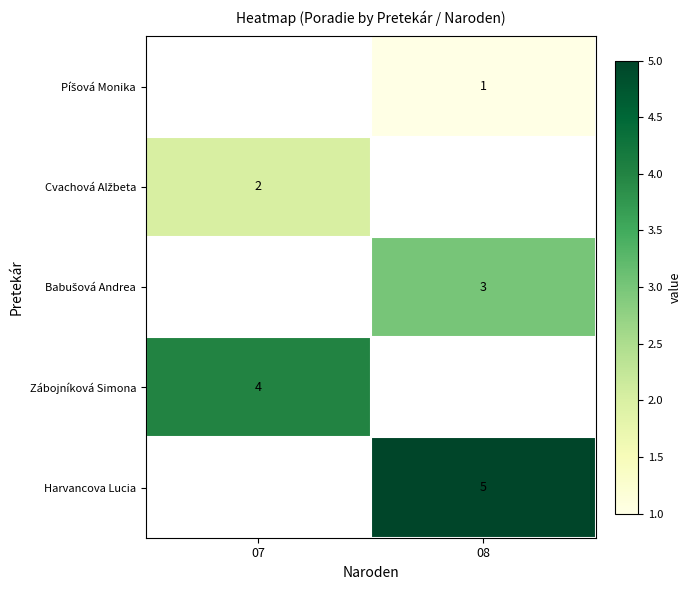

The Harvancova Lucia series shows 5 at 08. True or false?

True